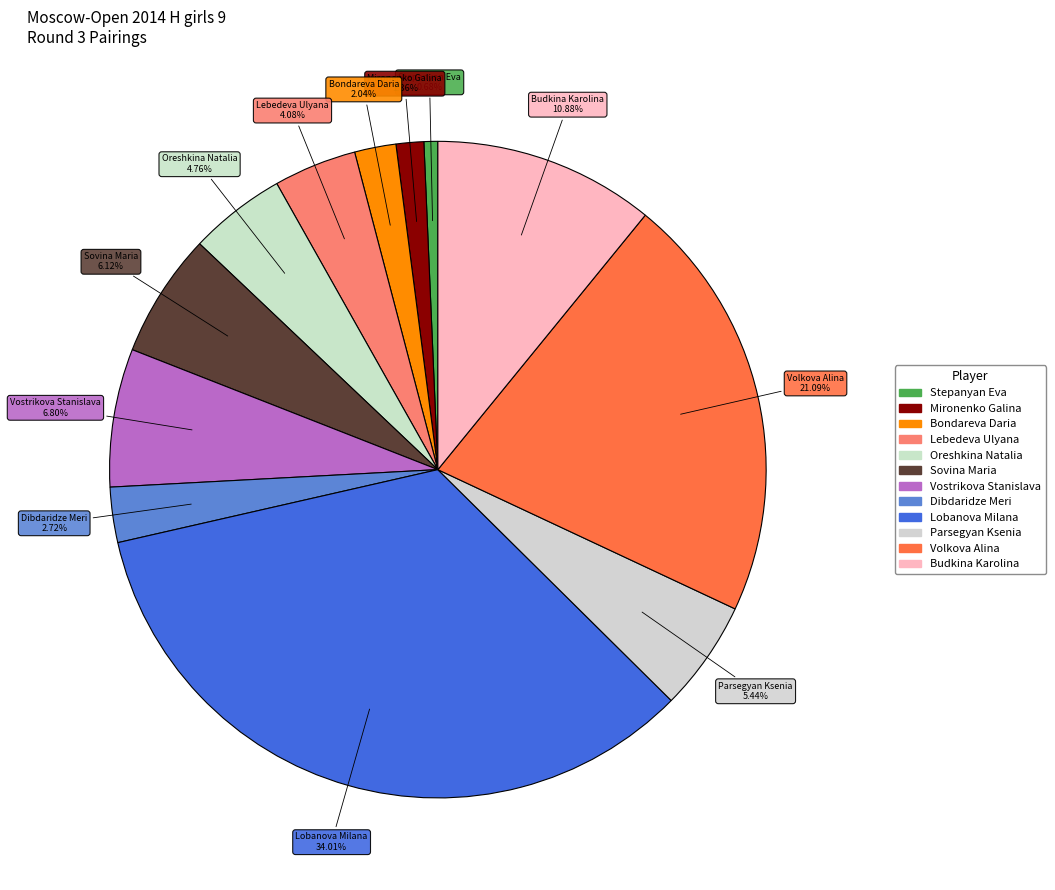

Is it true that Oreshkina Natalia is 5% of the pie?

True